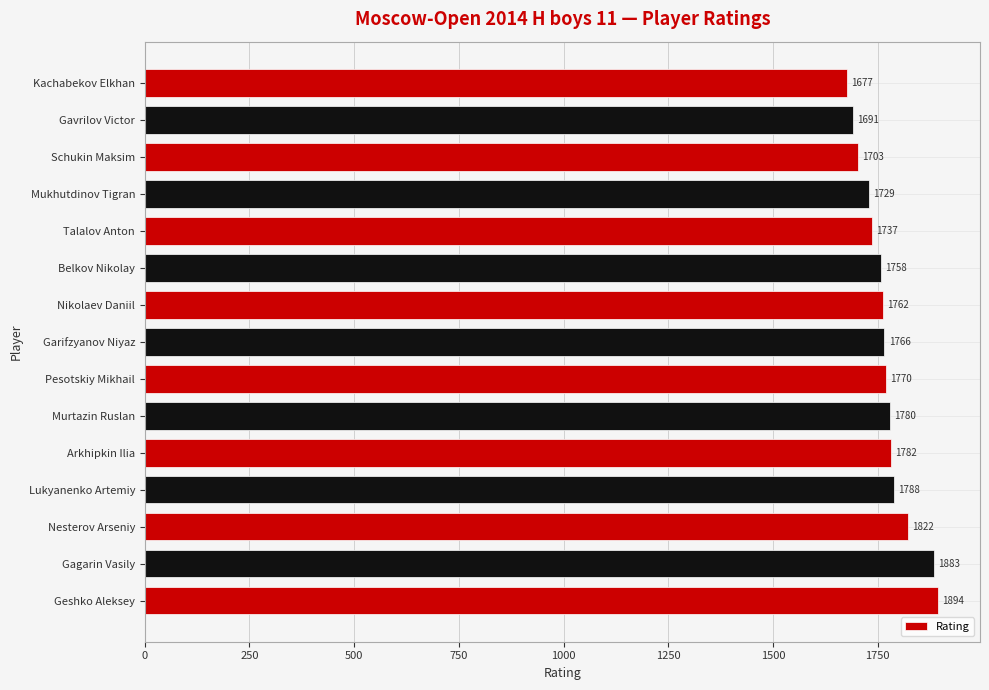

List the labels in order of value, largest first.

Geshko Aleksey, Gagarin Vasily, Nesterov Arseniy, Lukyanenko Artemiy, Arkhipkin Ilia, Murtazin Ruslan, Pesotskiy Mikhail, Garifzyanov Niyaz, Nikolaev Daniil, Belkov Nikolay, Talalov Anton, Mukhutdinov Tigran, Schukin Maksim, Gavrilov Victor, Kachabekov Elkhan